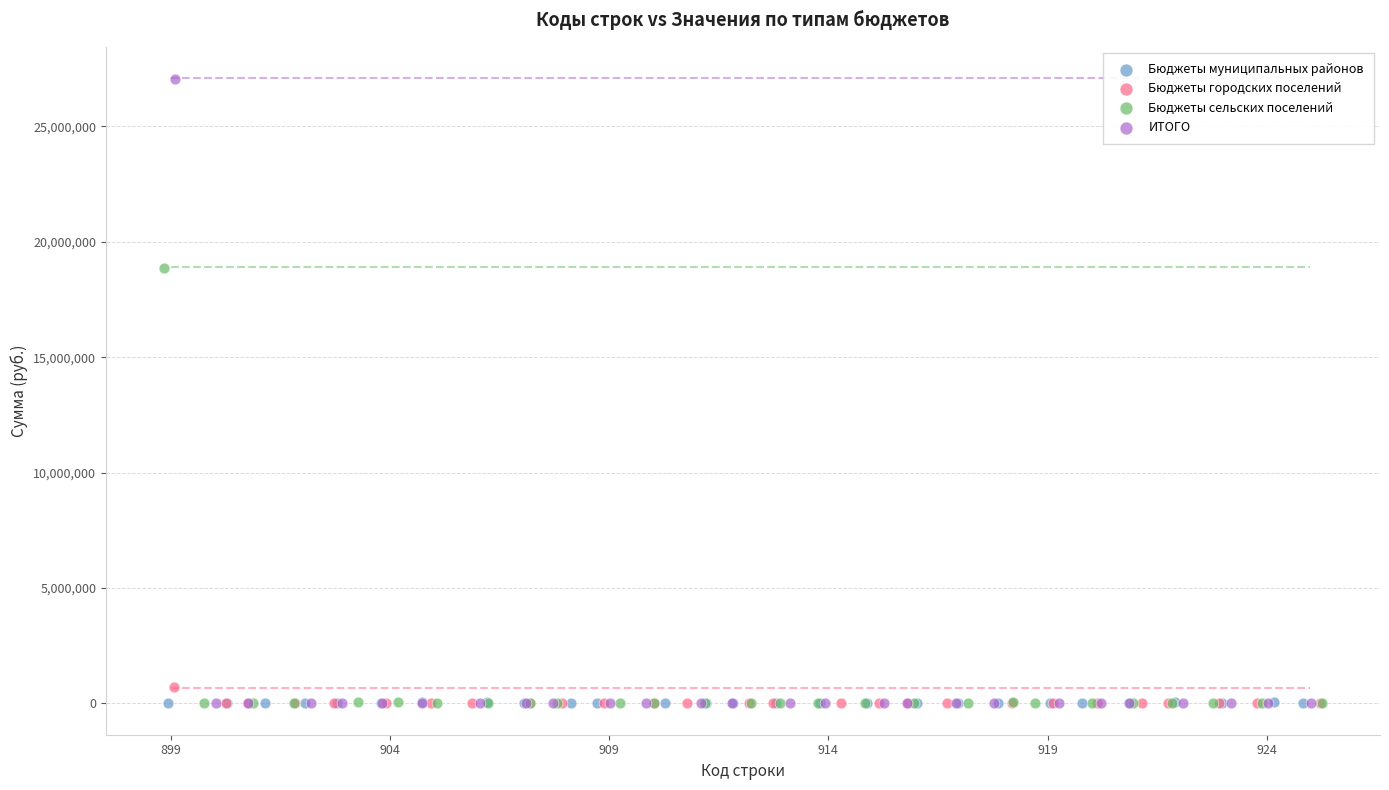

Which series has the widest spread of Y values?

ИТОГО